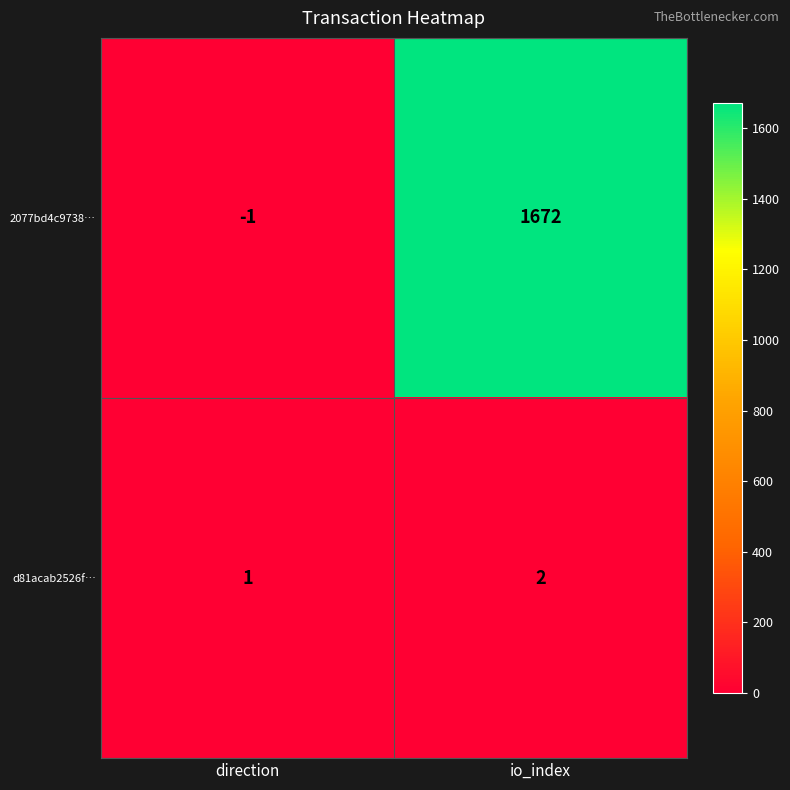

Reading right to left, list all the values displayed in this chart.

2077bd4c9738…: 1672	-1
d81acab2526f…: 2	1